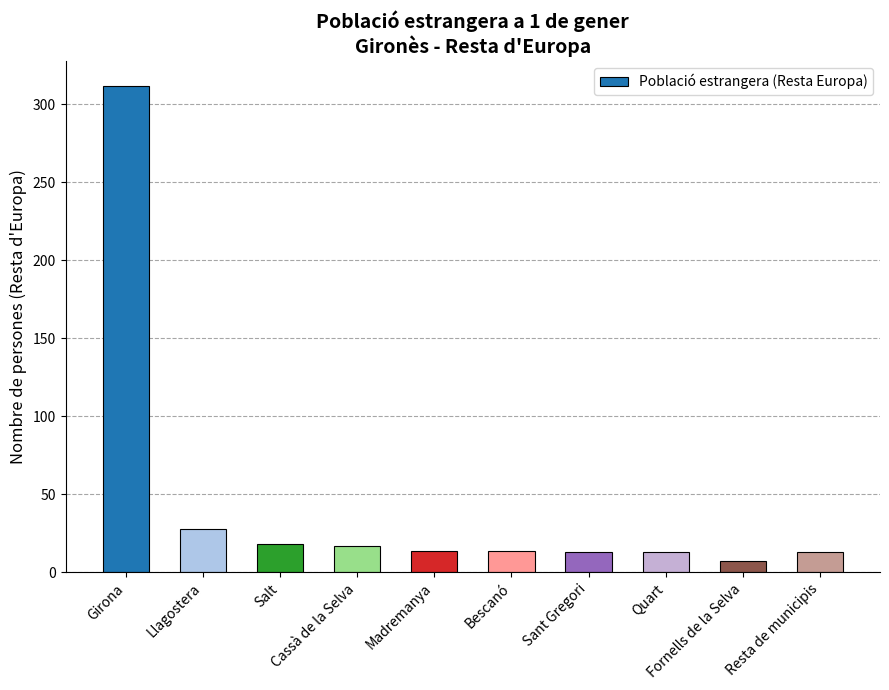

What is the label of the 3rd bar from the left?

Salt